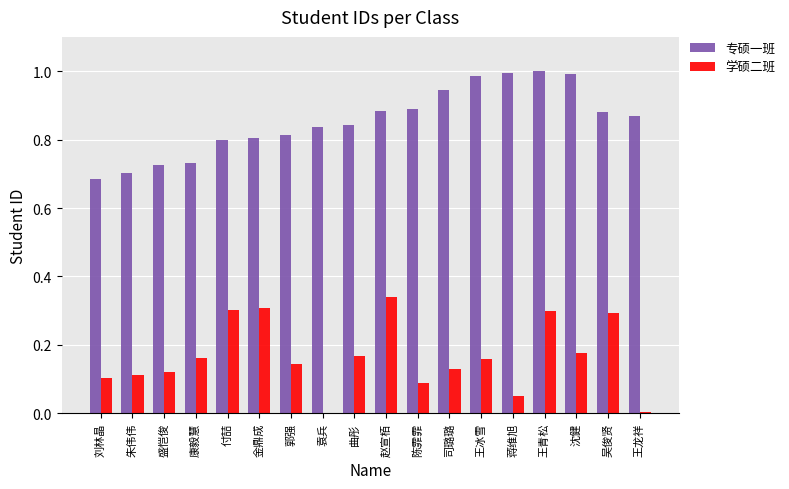

Between 刘林晶 and 袁兵, which series saw the biggest shift?

专硕一班